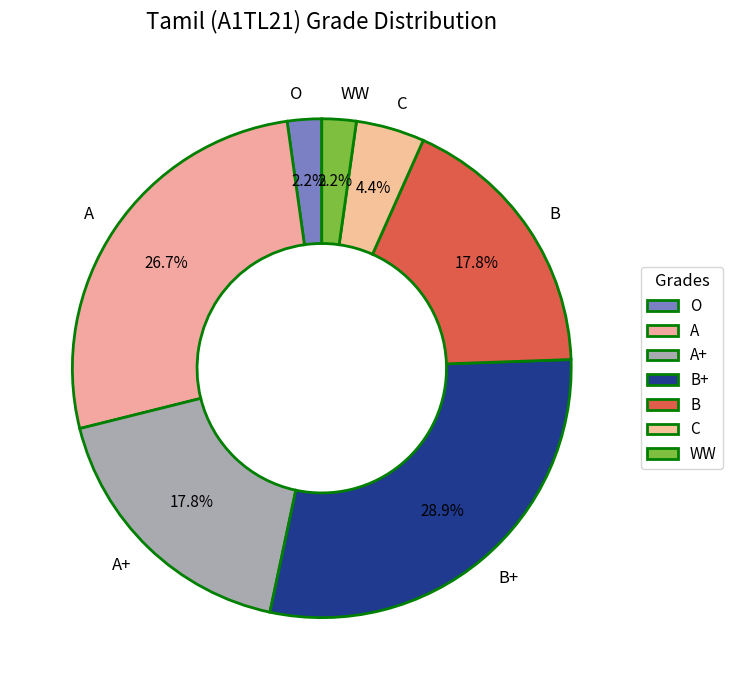

Does O account for over 50% of the chart?

No